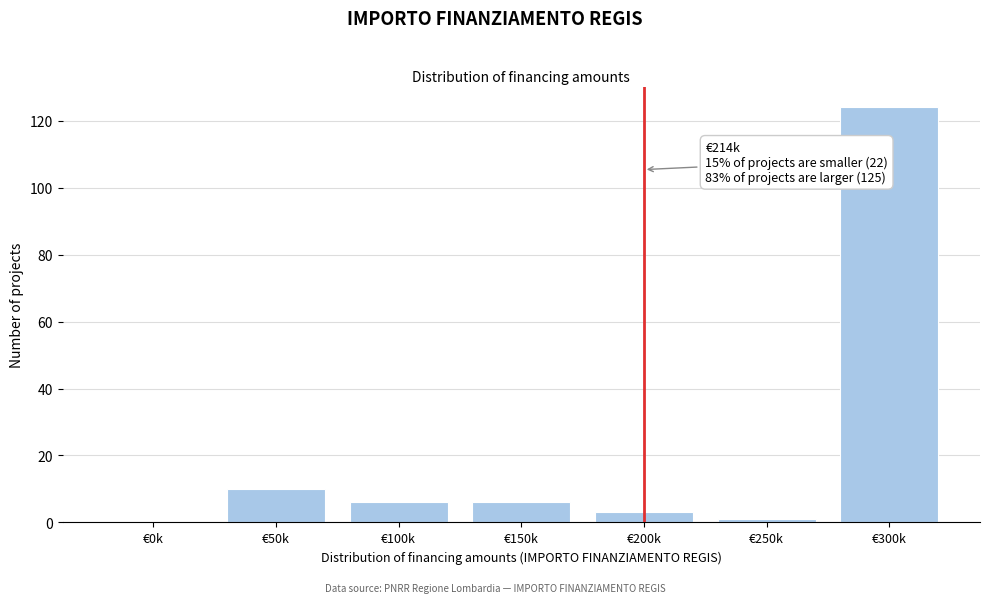

Reading left to right, list all the values displayed in this chart.

€0k=0	€50k=10	€100k=6	€150k=6	€200k=3	€250k=1	€300k=124